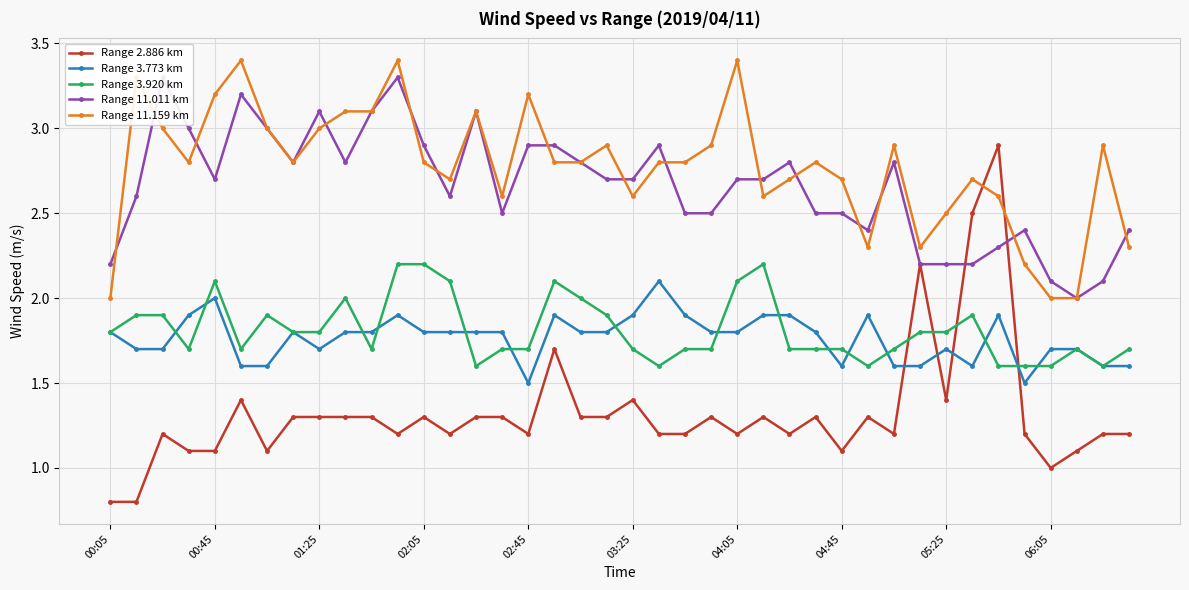

True or false: Range 3.920 km and Range 11.011 km cross at least once.

False